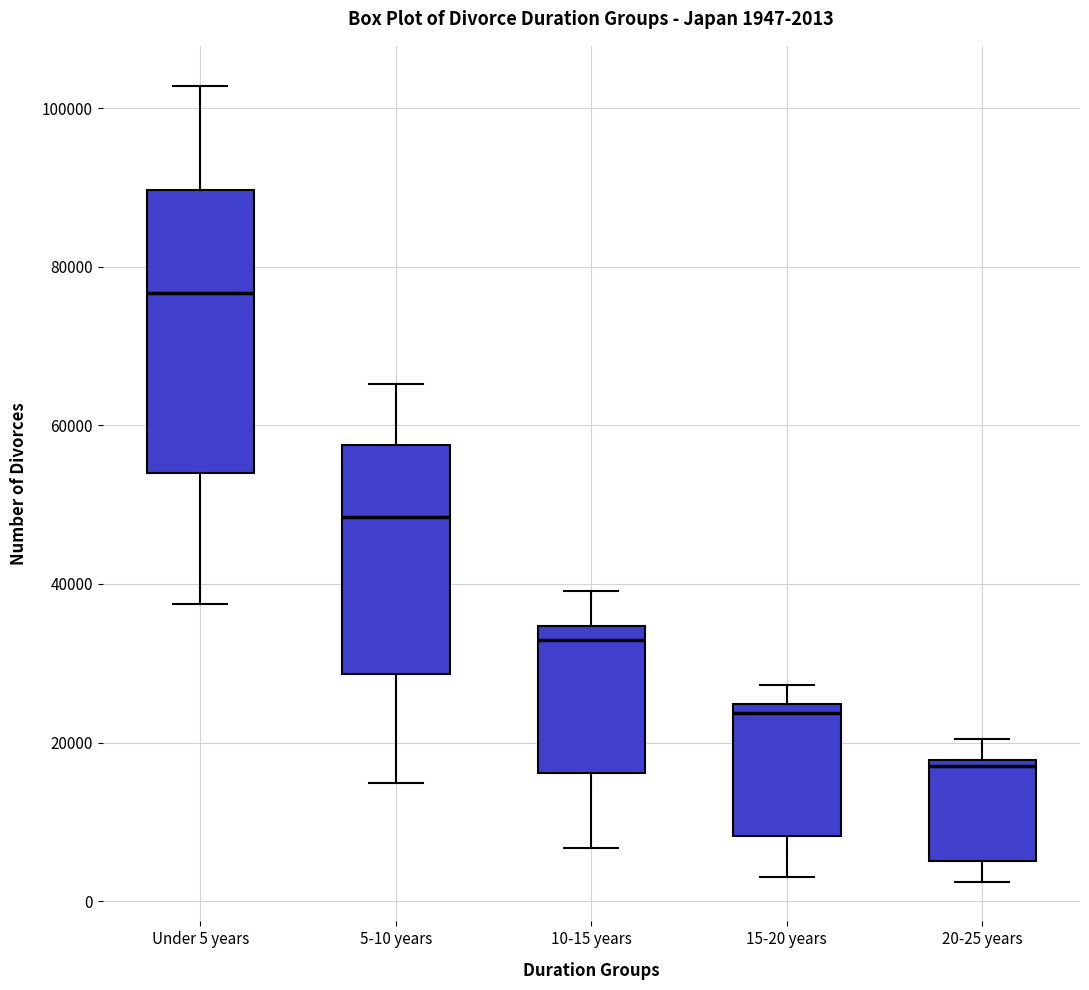

Which box is the tallest, from its lower edge to its upper edge?

Under 5 years